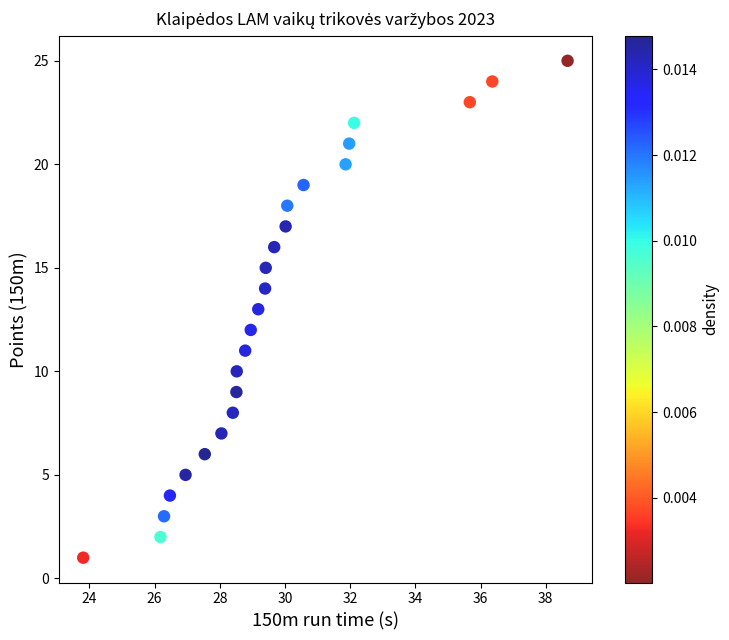

What is the range of Y values (max minus min)?

24